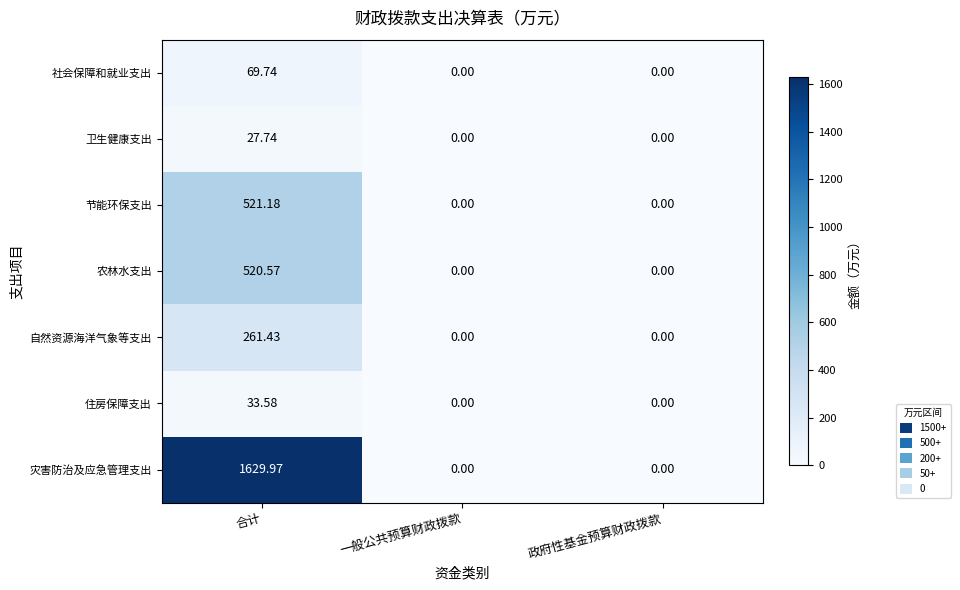

Which category has the highest value across all series?

合计